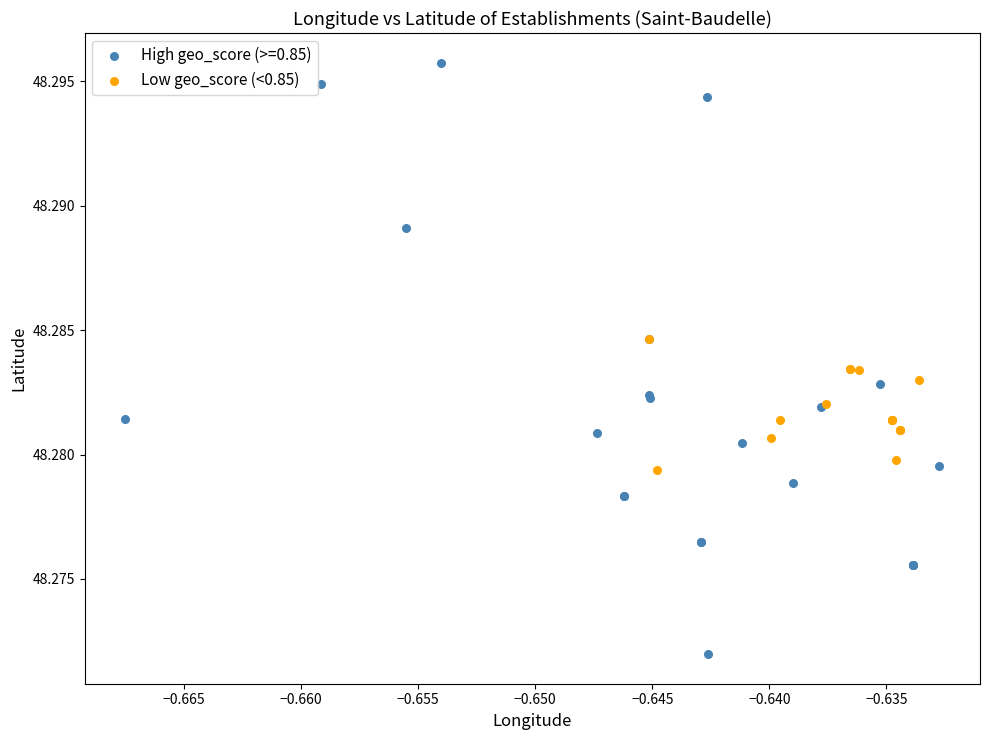

Which series has the widest spread of Y values?

High geo_score (>=0.85)